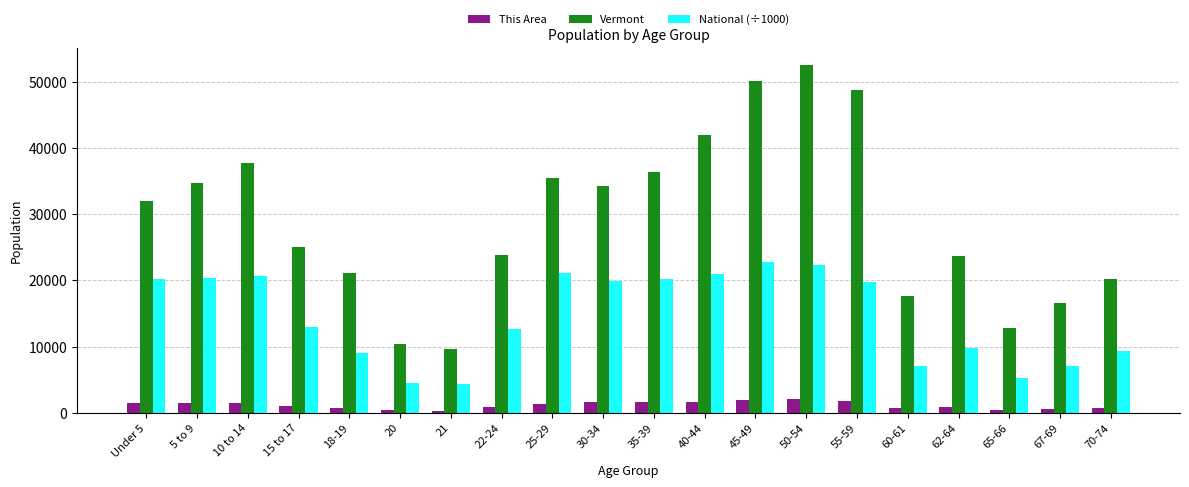

The Vermont series shows 31952.0 at Under 5. True or false?

True